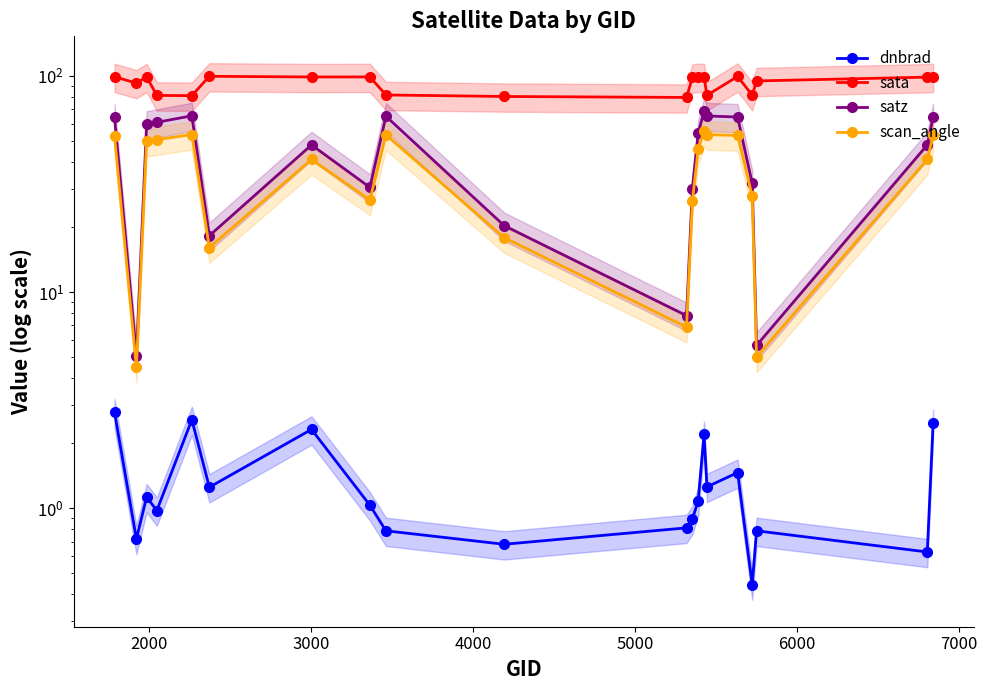

How many distinct data groups are displayed?

4